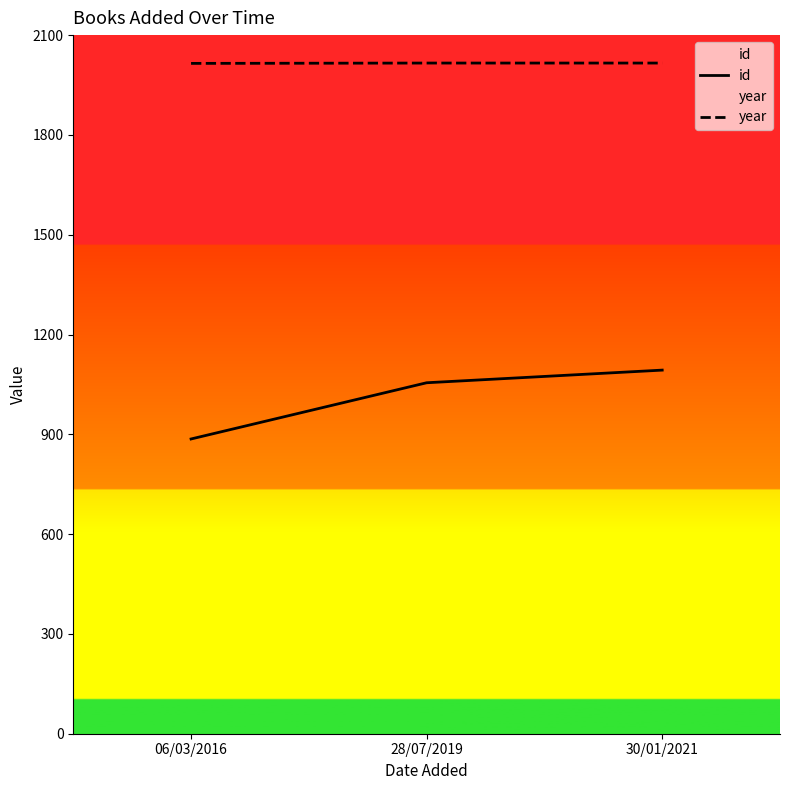

What are all the series names shown in the legend?

id, year